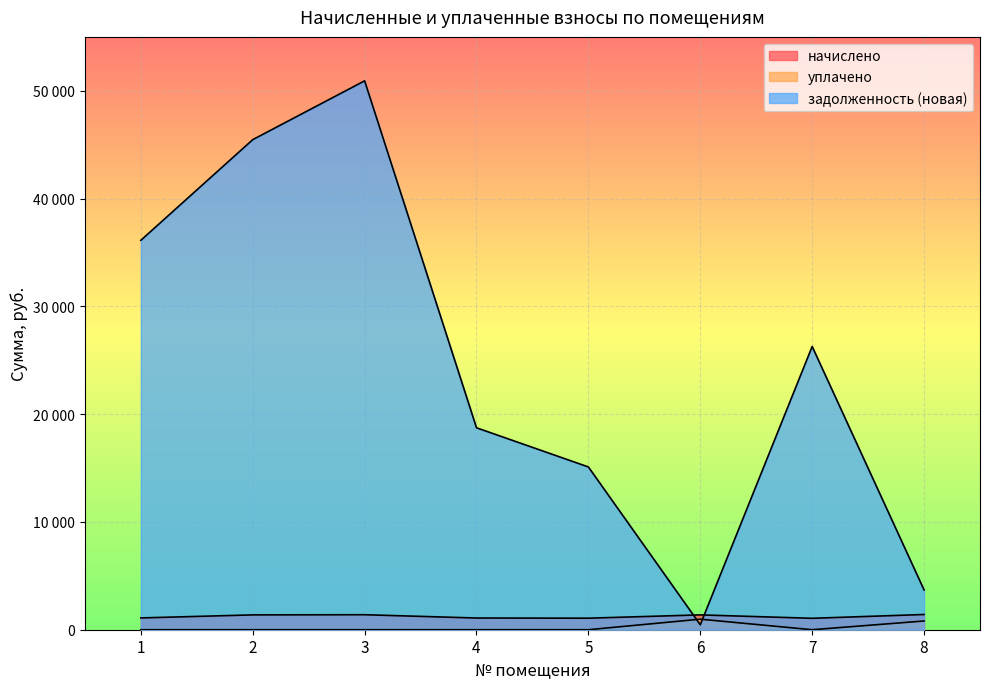

Which category has the lowest value across all series?

1